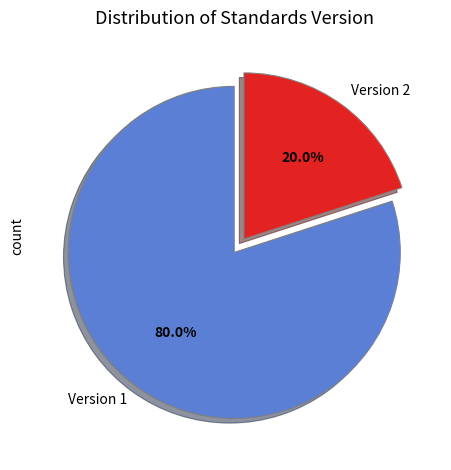

Combined, do Version 1 and Version 2 account for over 50%?

Yes